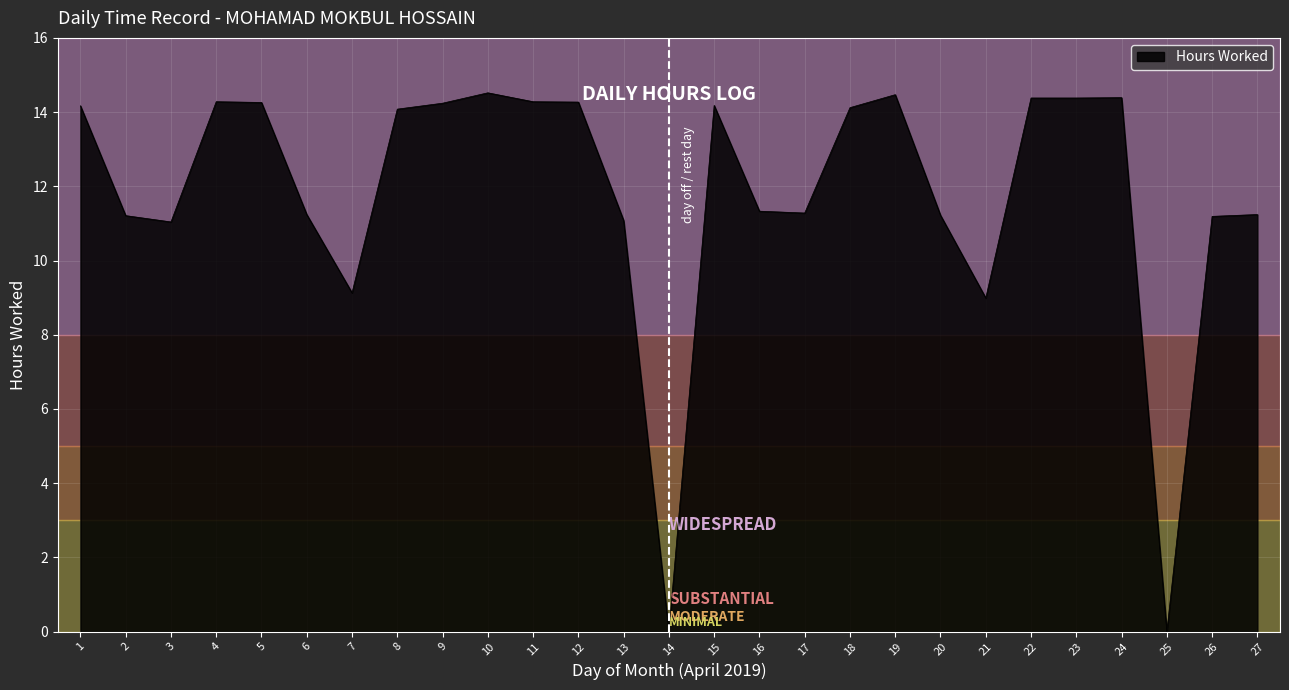

Approximately how many times larger is the value at 17 compared to 22?

0.8